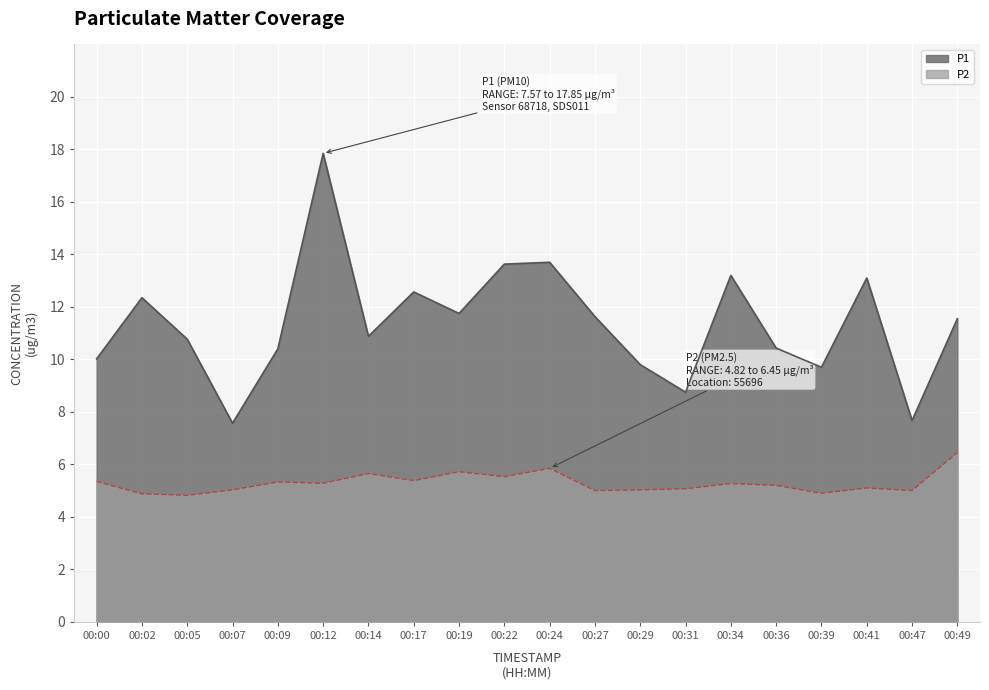

Where does the P2 series first go above 5?

00:00